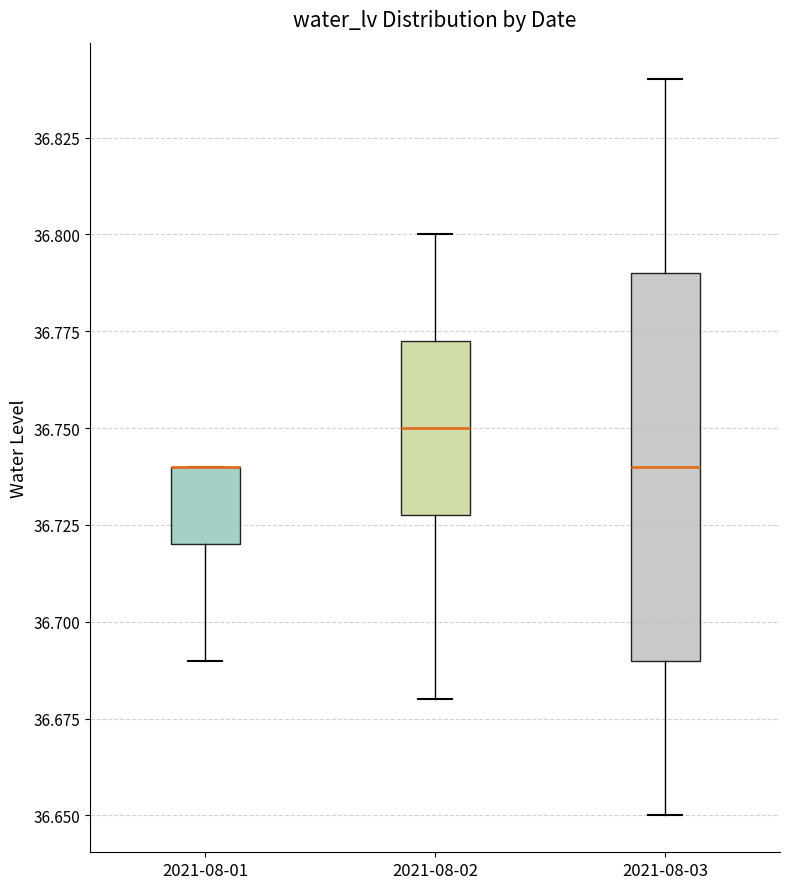

Where is the upper edge of the box for 2021-08-02 on the y-axis? The values are not printed on the chart, so give them approximately, as read against the axis.

36.775